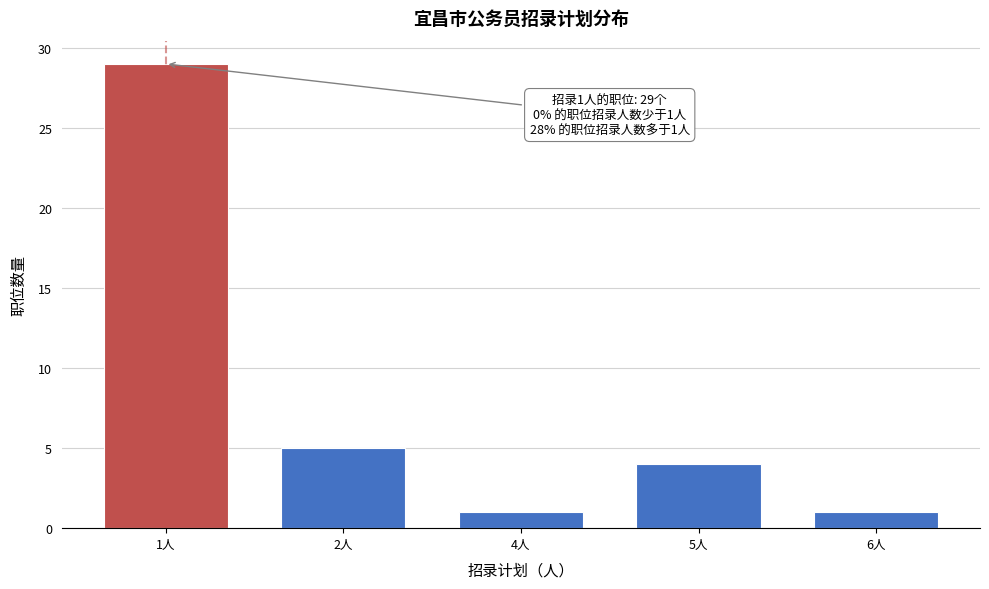

Reading left to right, list all the values displayed in this chart.

1人=29	2人=5	4人=1	5人=4	6人=1